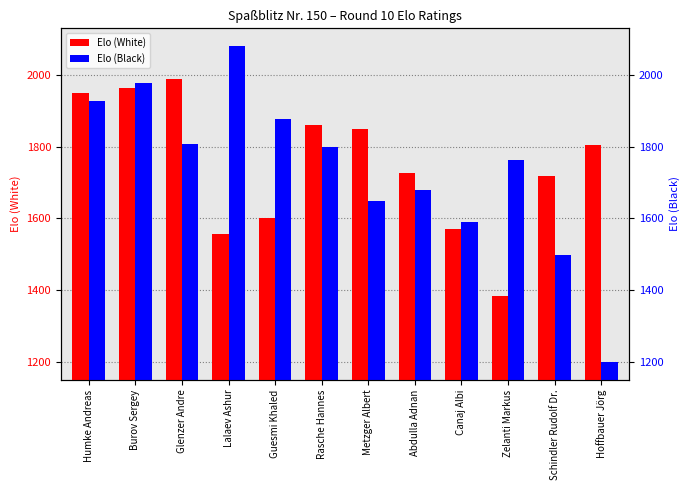

What is the spread (max minus min) of values at Metzger Albert?

200